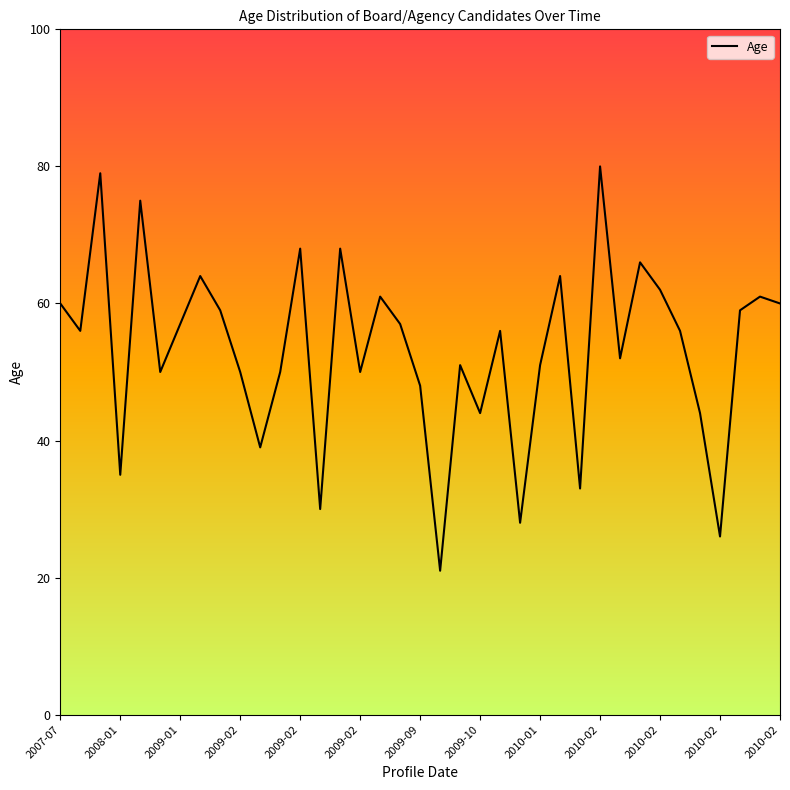

What is the maximum value shown in the chart?

80